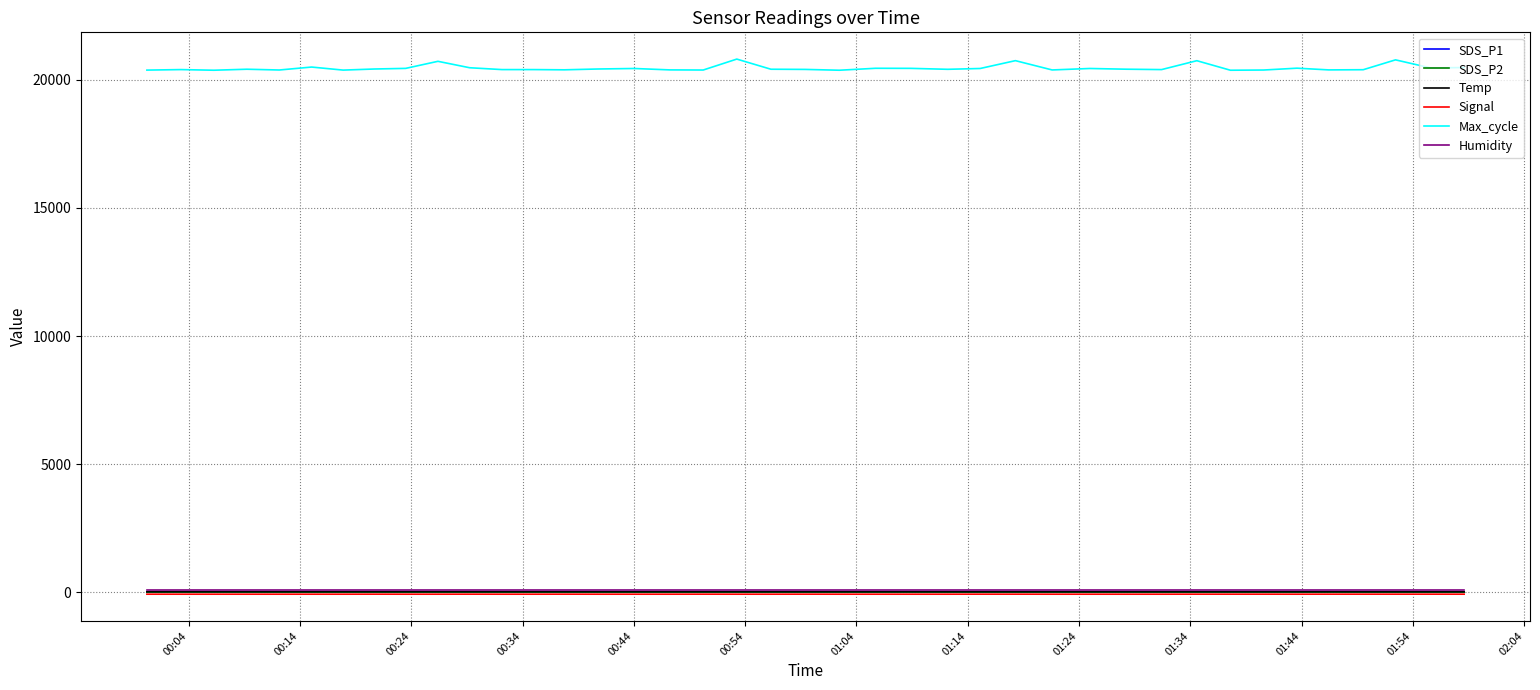

True or false: SDS_P2 and Signal intersect in this chart.

False